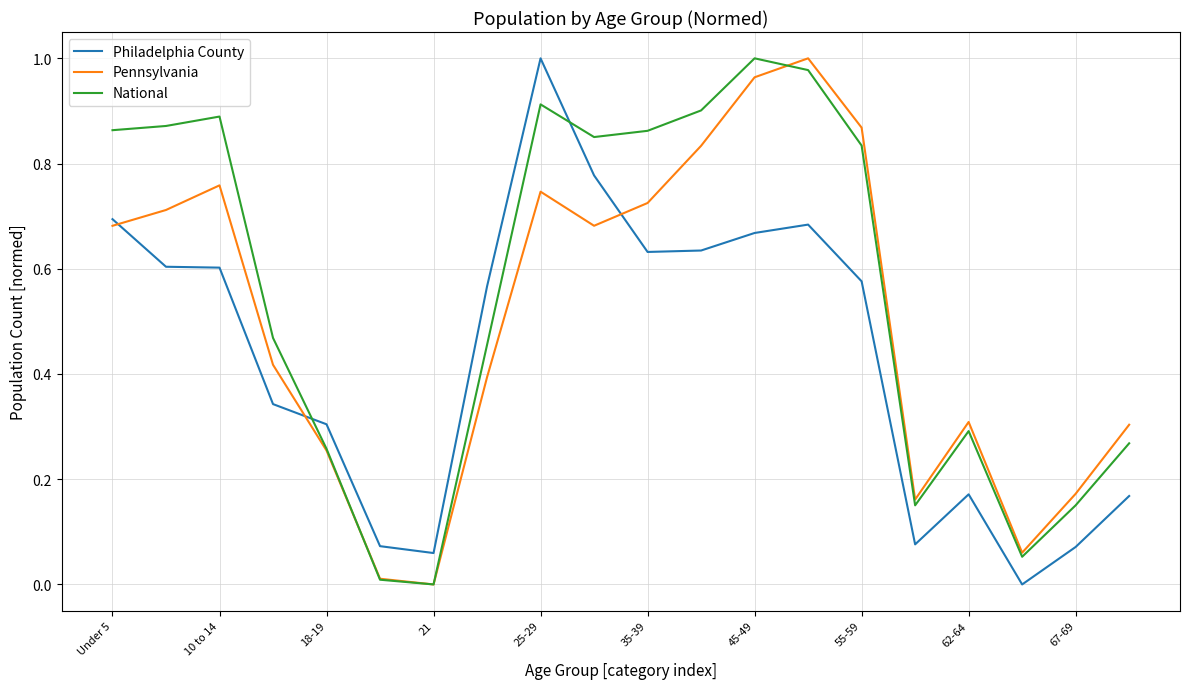

Rank the series by their average value, from highest to lowest.

National, Pennsylvania, Philadelphia County